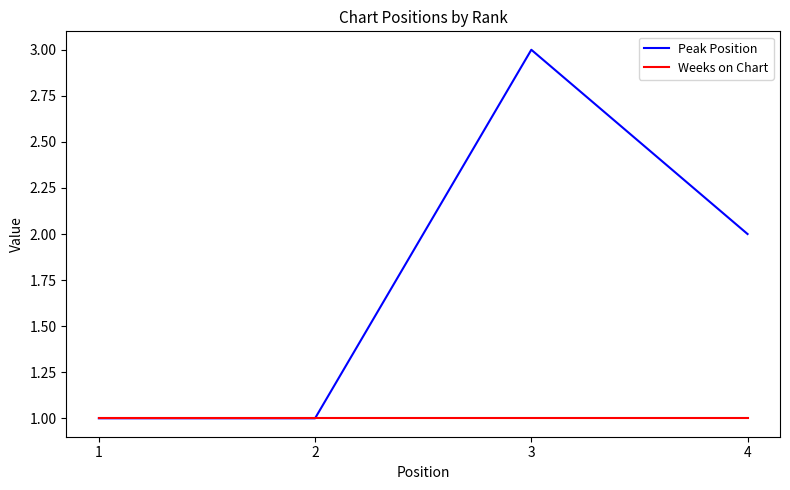

List the series in order of their peak value, highest first.

Peak Position, Weeks on Chart